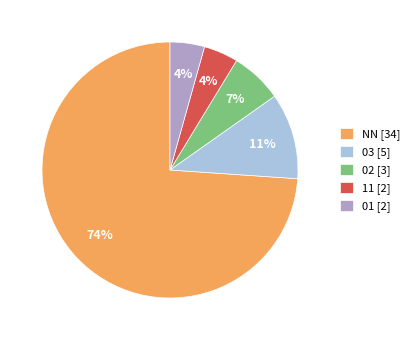

Do NN and 01 together represent more than half of the pie?

Yes